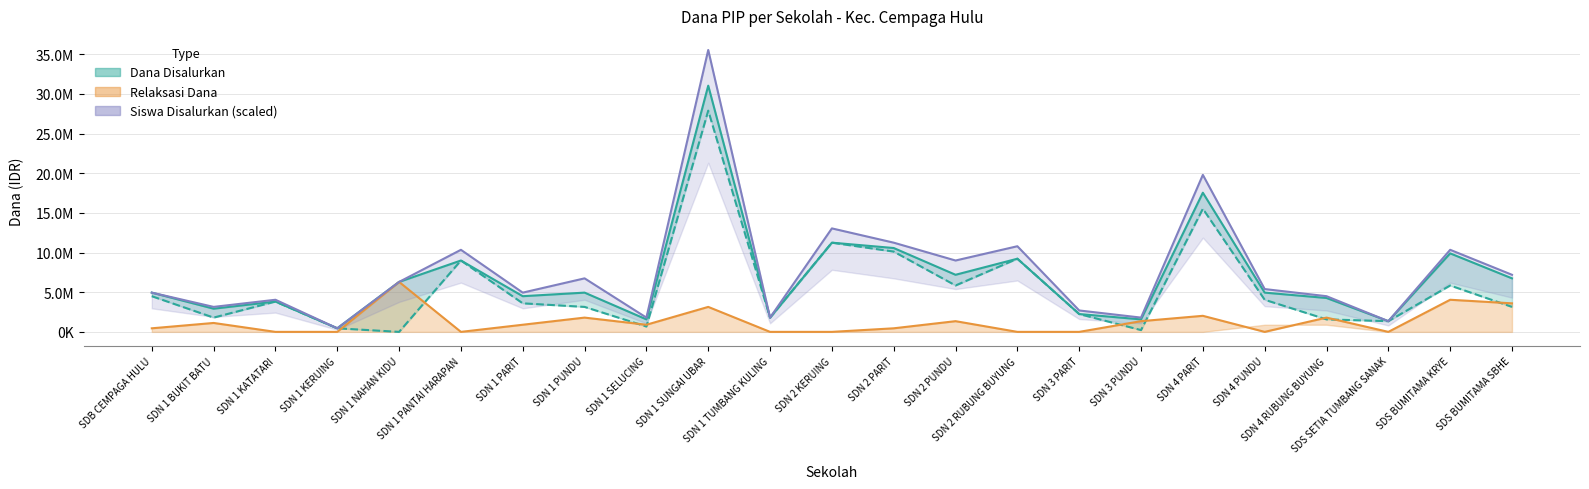

How many interior local peaks does the Siswa Disalurkan series have?

8